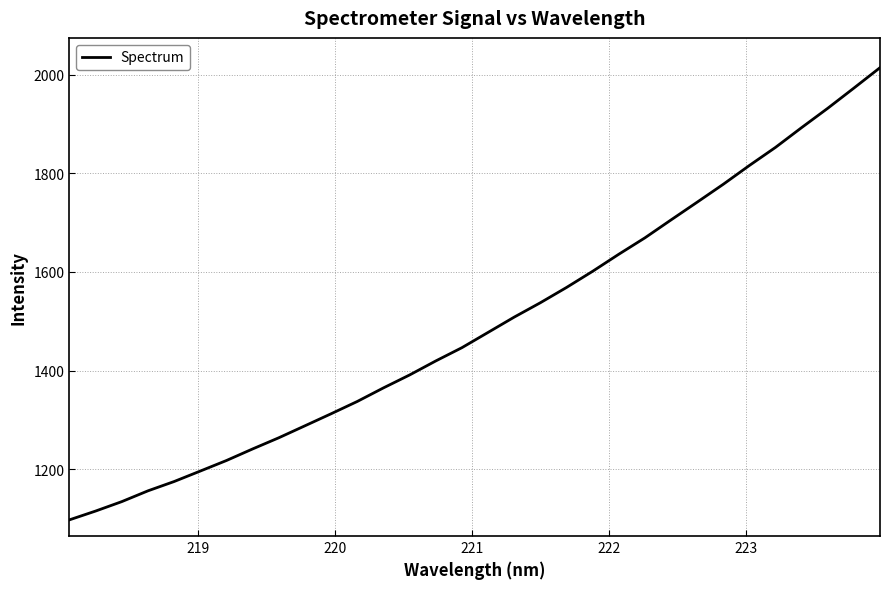

What is the difference between the maximum and minimum values?

917.5